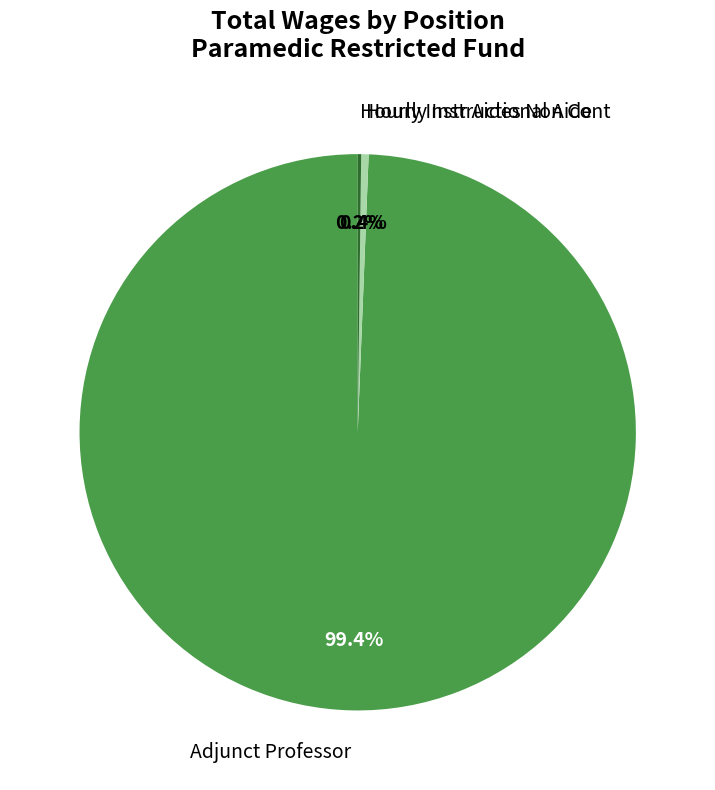

Which category has the biggest portion of the pie?

Adjunct Professor